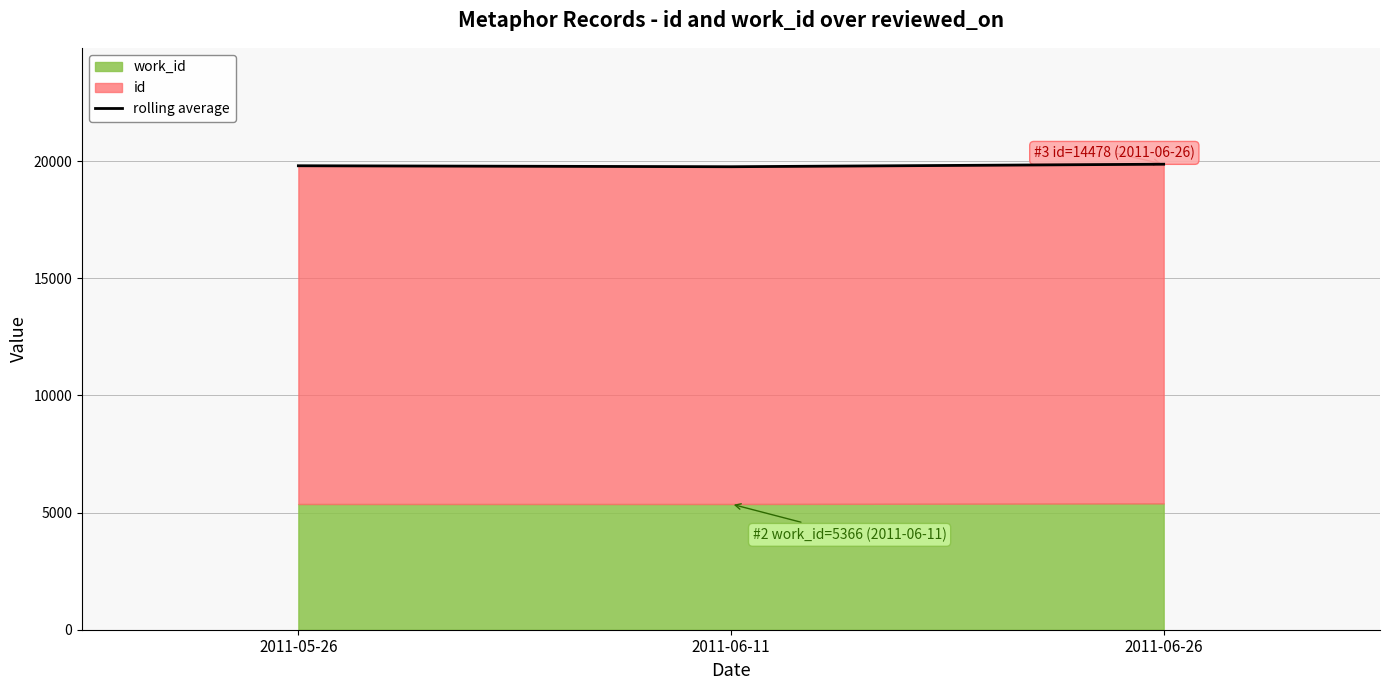

Rank the categories by value from highest to lowest.

2011-06-26, 2011-05-26, 2011-06-11